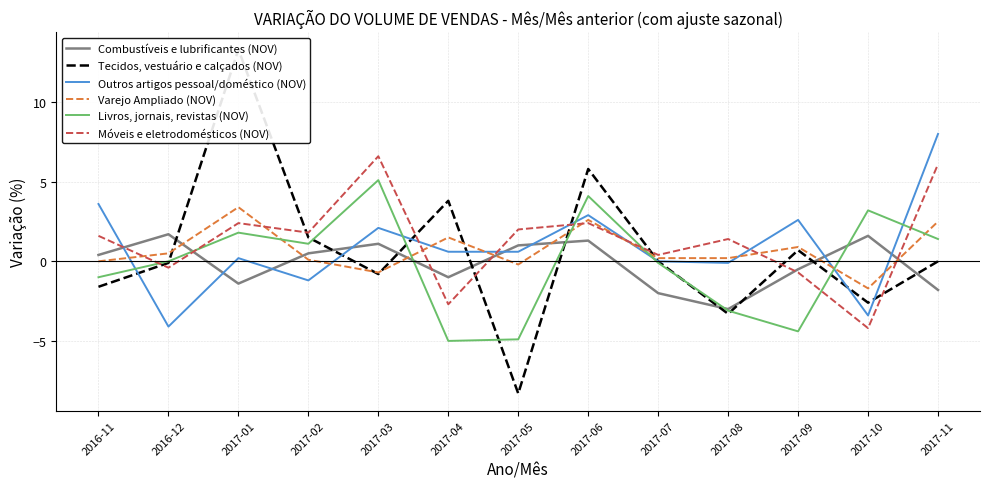

What is the smallest value displayed?

-8.3